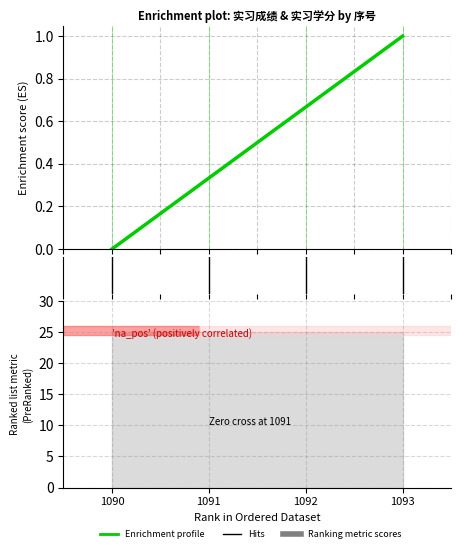

The chart shows a value of 0.6 at 1093. True or false?

False